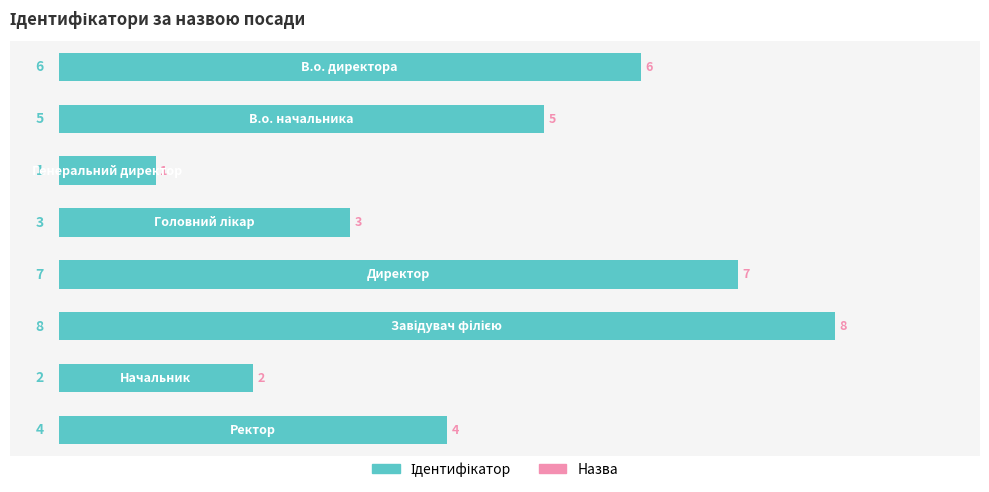

How many bars are there in total?

8